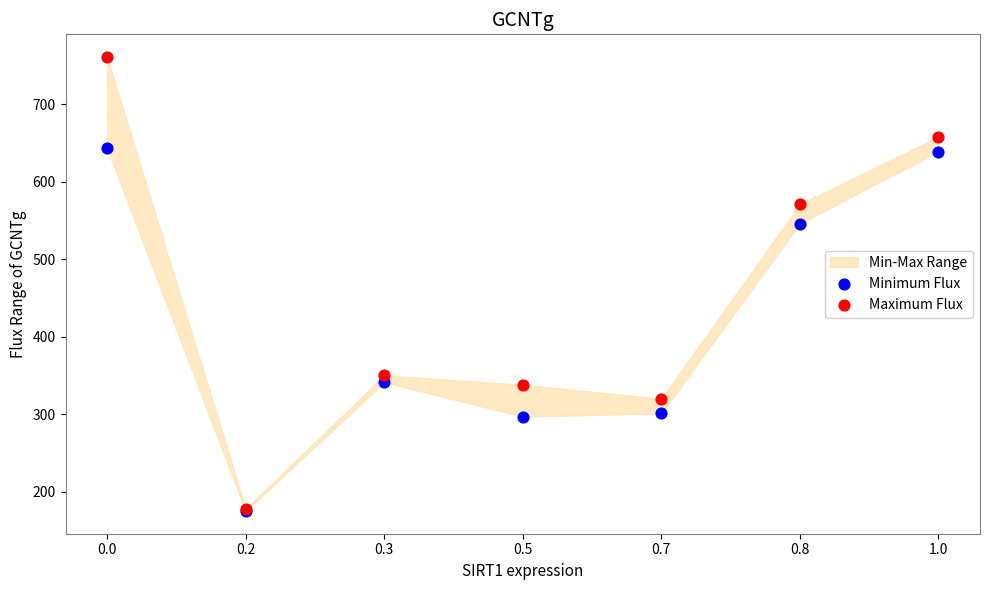

In the Maximum Flux series, what Y value is closest to 469?

571